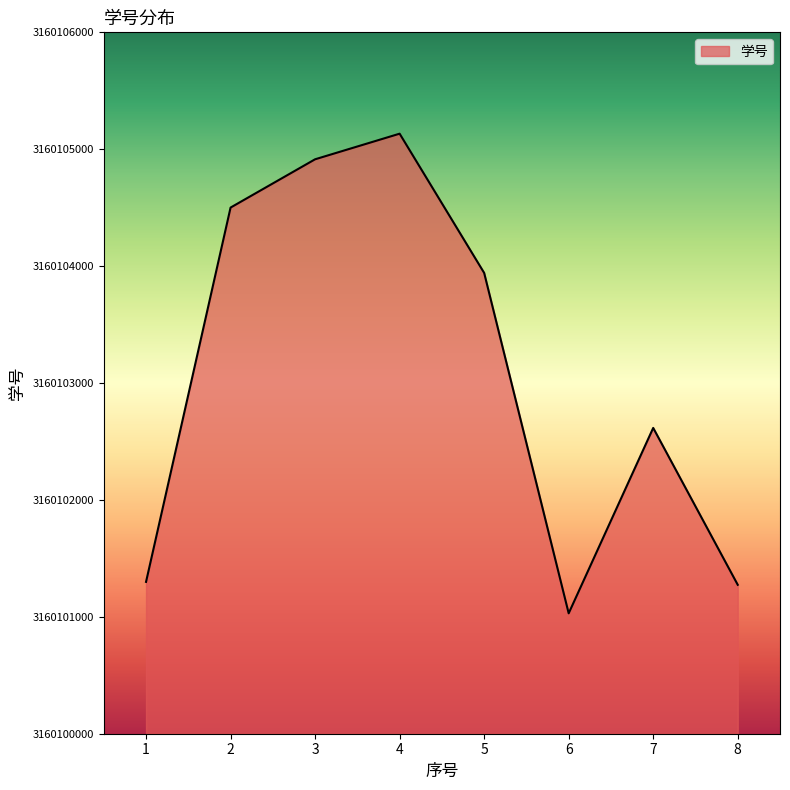

Where is the first local minimum?

6